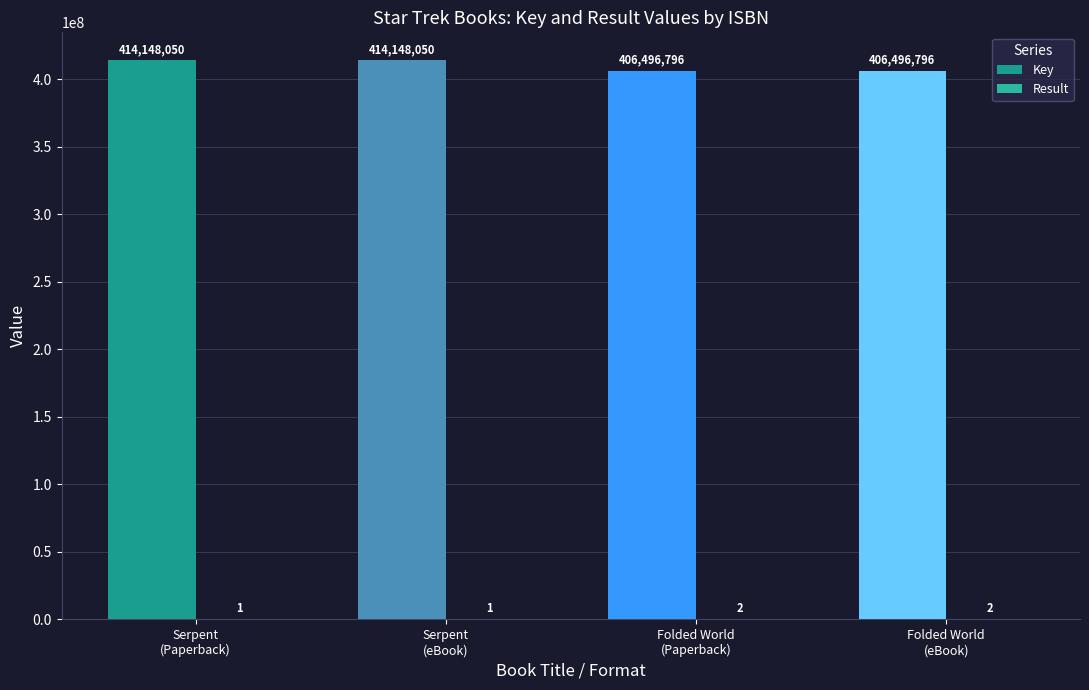

Reading left to right, list all the values displayed in this chart.

Key: 414148050	414148050	406496796	406496796
Result: 1	1	2	2